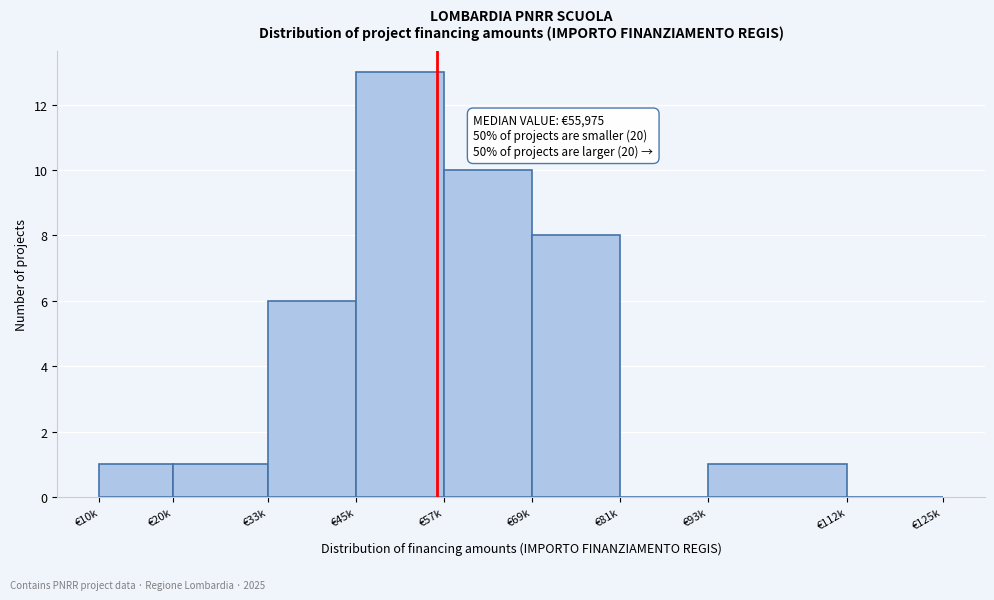

Reading left to right, extract all data points from this chart.

€10k=1	€20k=1	€33k=6	€45k=13	€57k=10	€69k=8	€81k=0	€93k=1	€112k=0